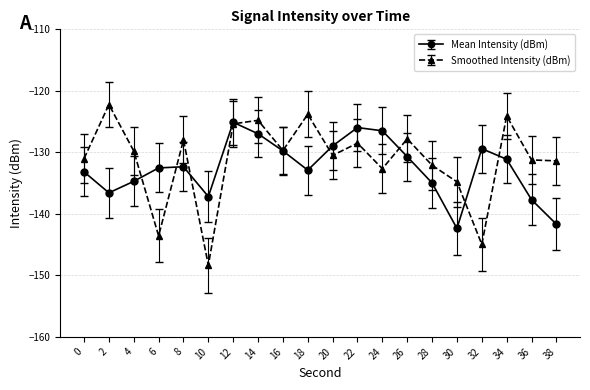

Between 10 and 16, which series saw the biggest shift?

Smoothed Intensity (dBm)